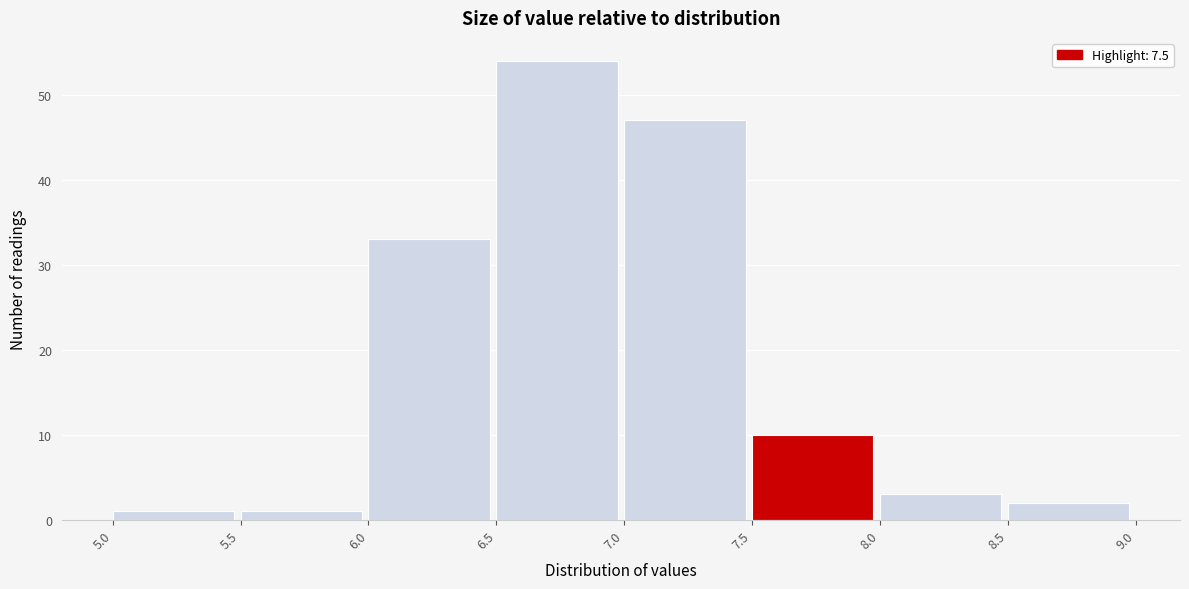

How tall is the bar that spans 7.5 to 8.0 on the x-axis? The values are not printed on the chart, so give them approximately, as read against the axis.

10